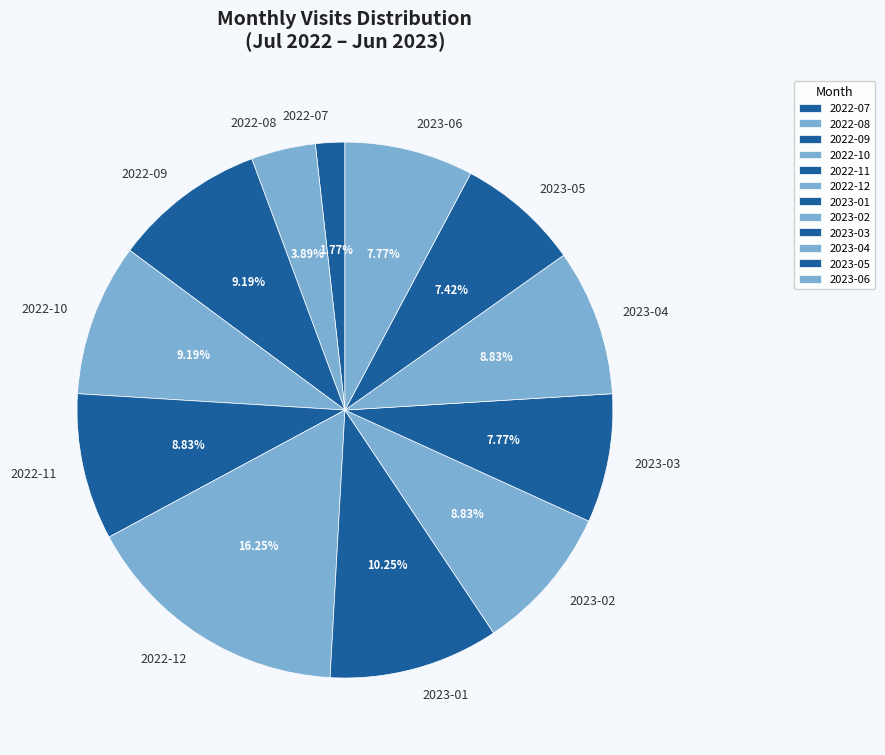

What percentage is the 2022-07 slice, to the nearest percent?

2%